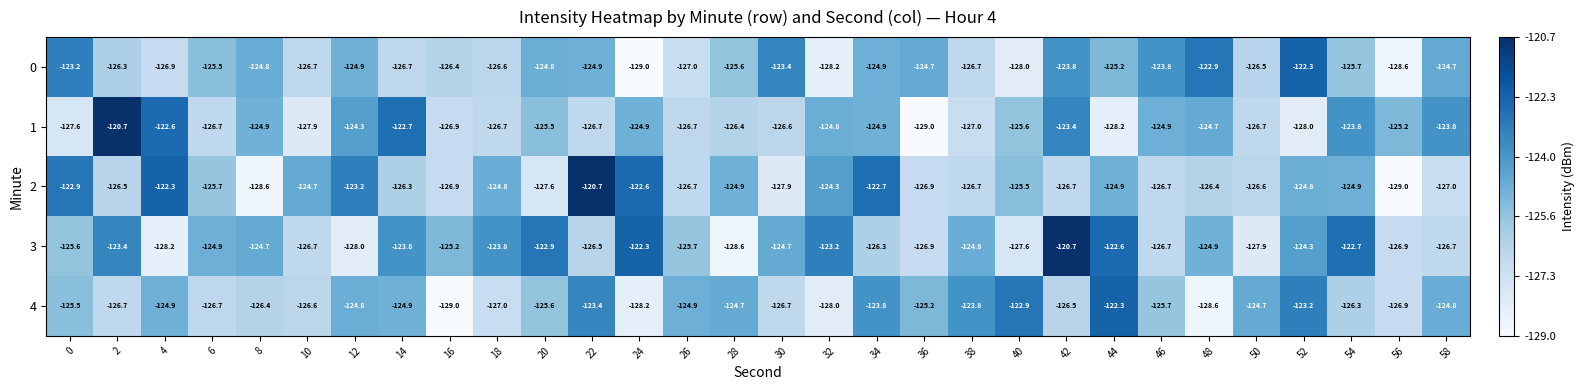

At which label does 4 reach its minimum?

16